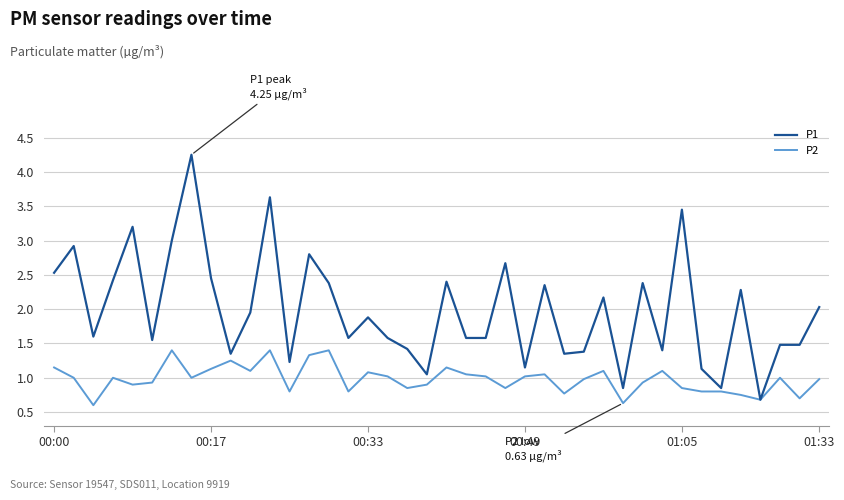

Rank the series by their average value, from highest to lowest.

P1, P2